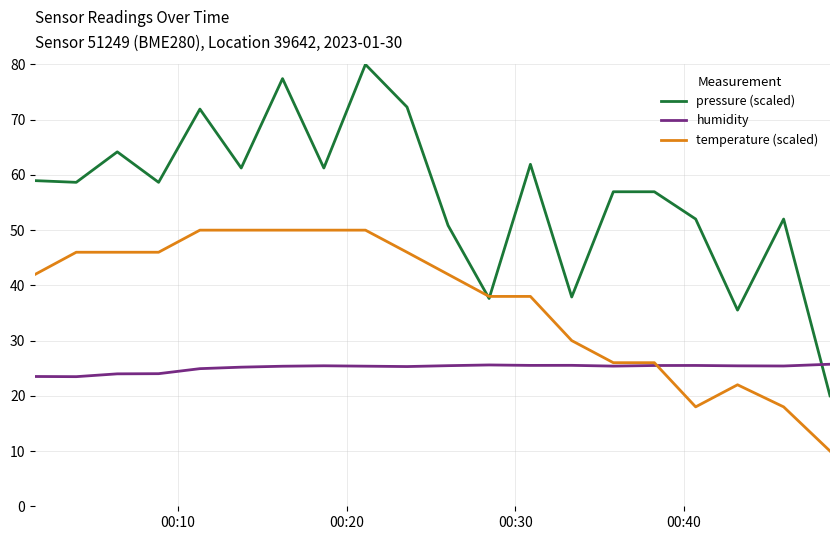

Which series has the largest total across all categories?

pressure (scaled)